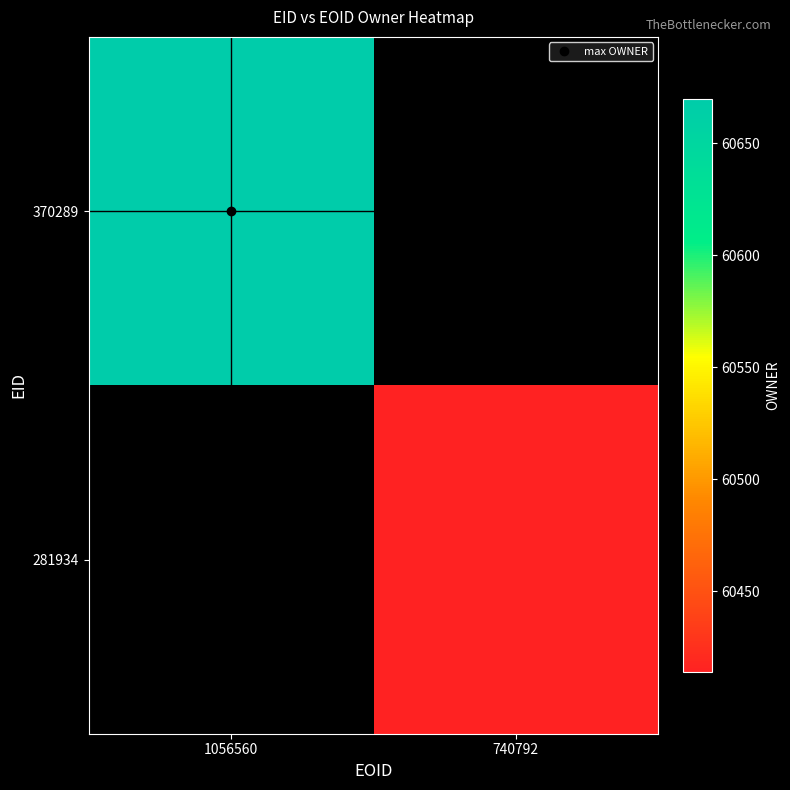

At 740792, list the series in order from smallest to largest.

370289, 281934